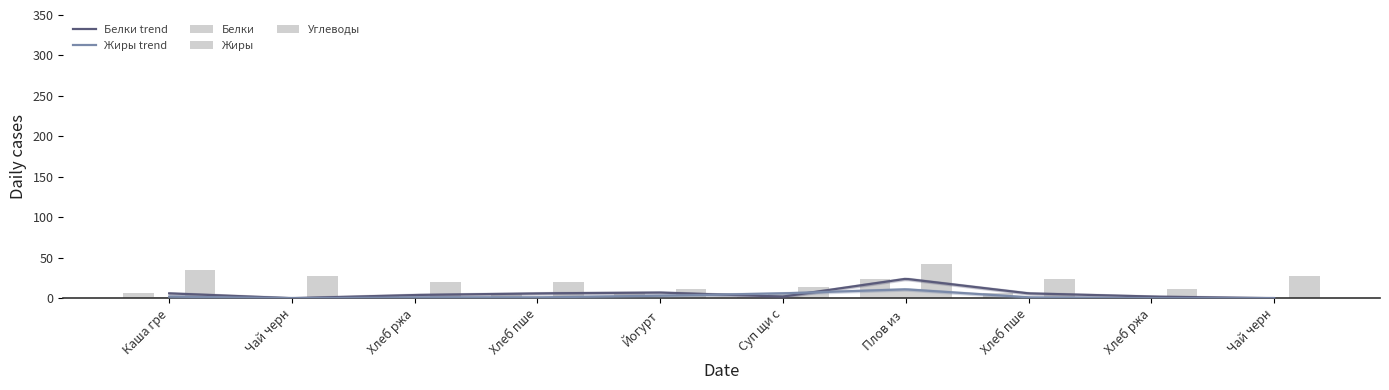

Which category has the highest value in the Углеводы series?

Плов из